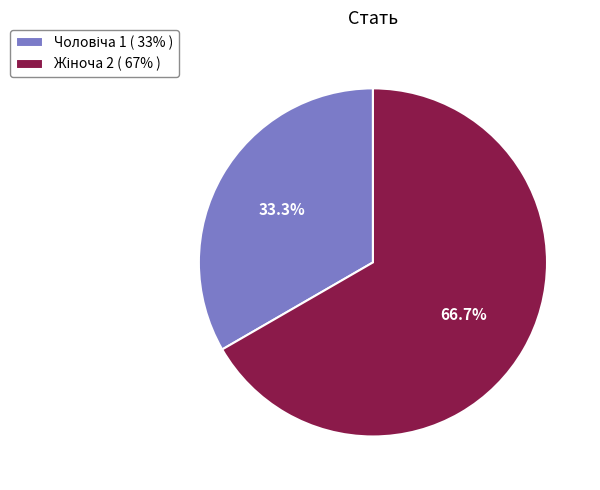

Is there a majority slice in this chart?

Yes